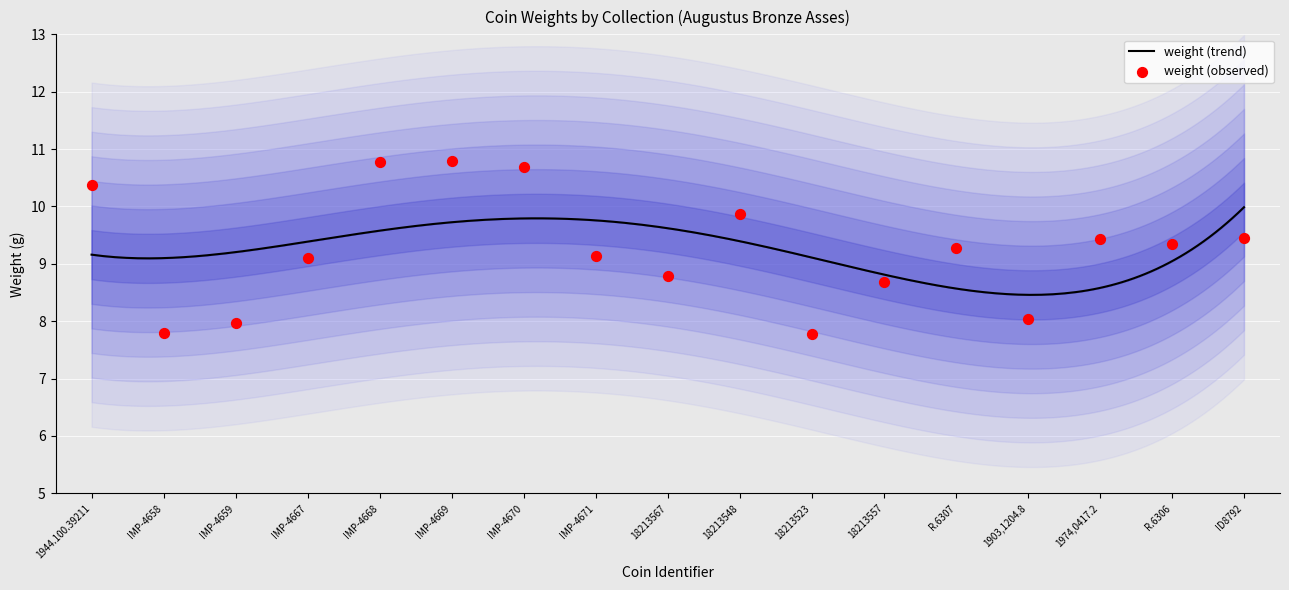

Between IMP-4659 and R.6306, which is larger?

R.6306